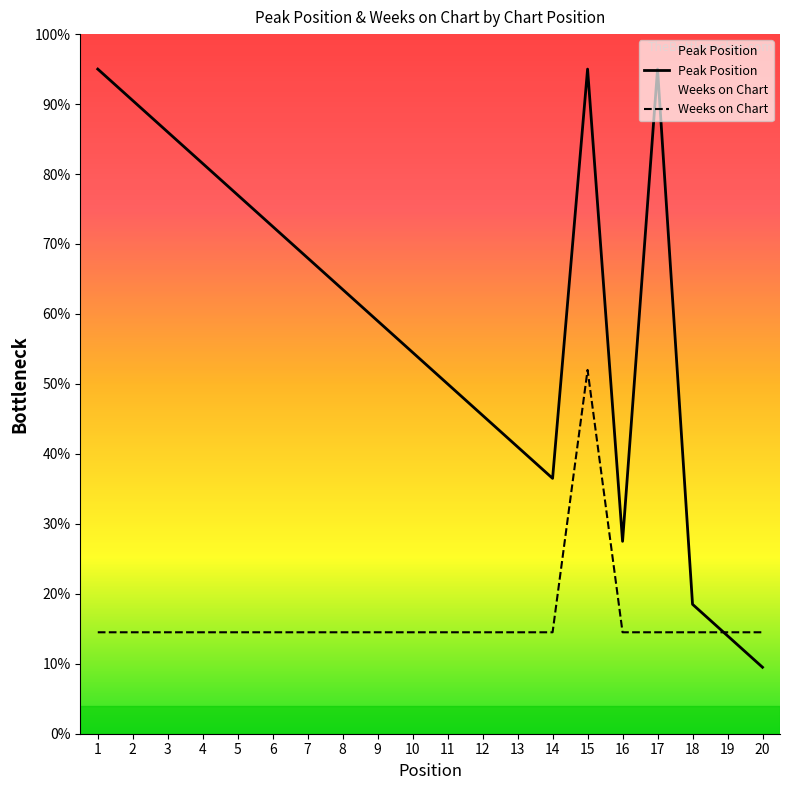

What are all the series names shown in the legend?

Peak Position, Weeks on Chart